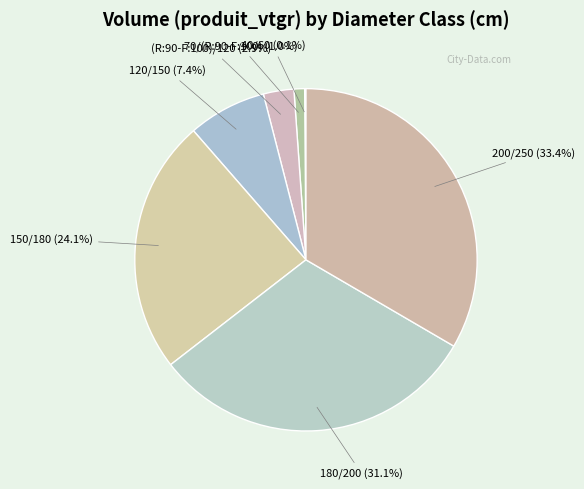

Is 200/250 the majority of the pie?

No